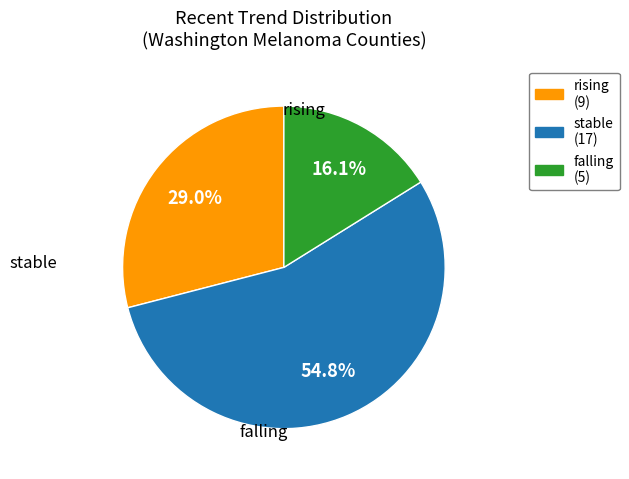

Combined, do falling and stable account for over 50%?

Yes